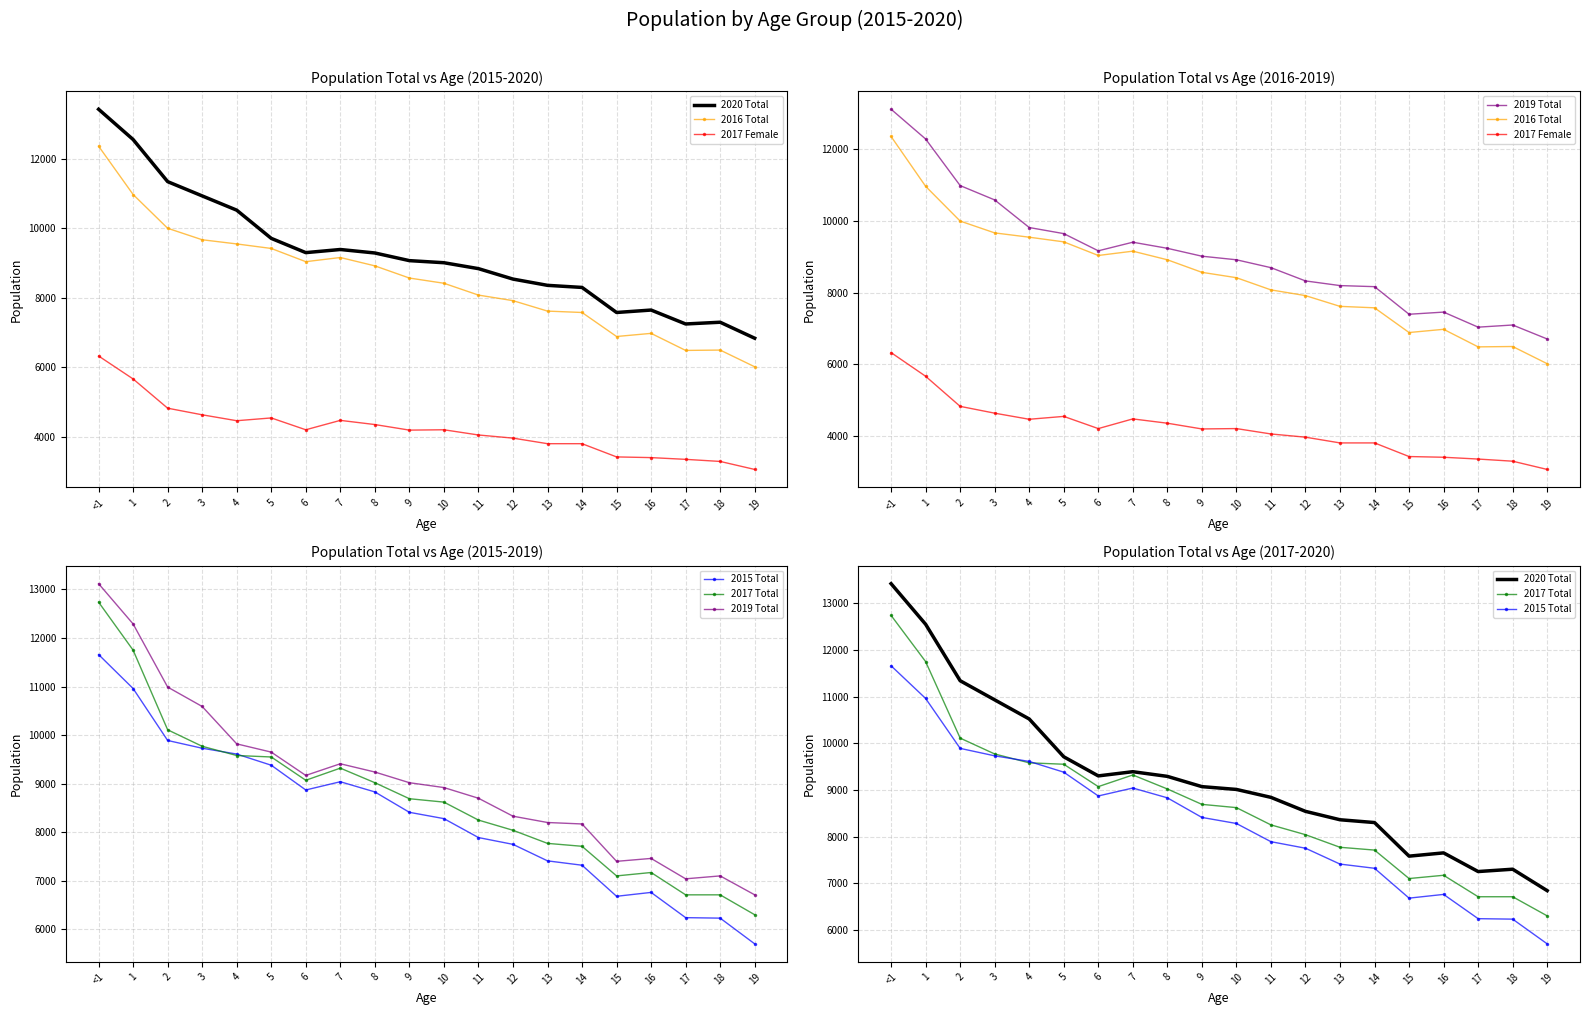

How many values in the 2017 Total series exceed 8690?

9